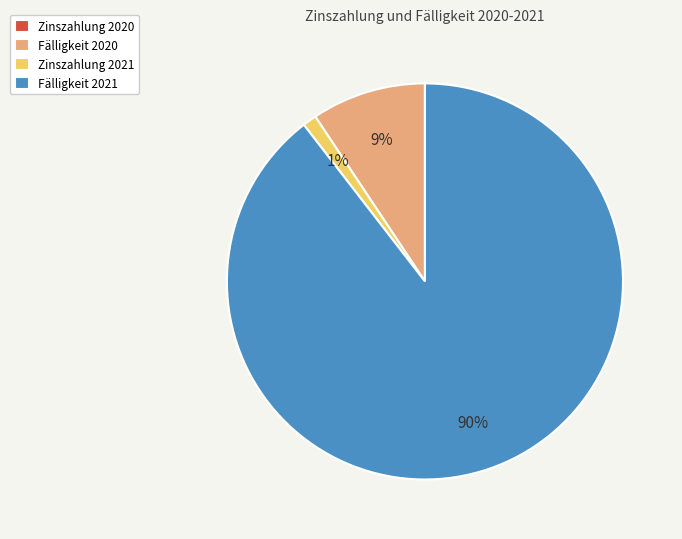

To the nearest percent, what is the average slice percentage?

25%